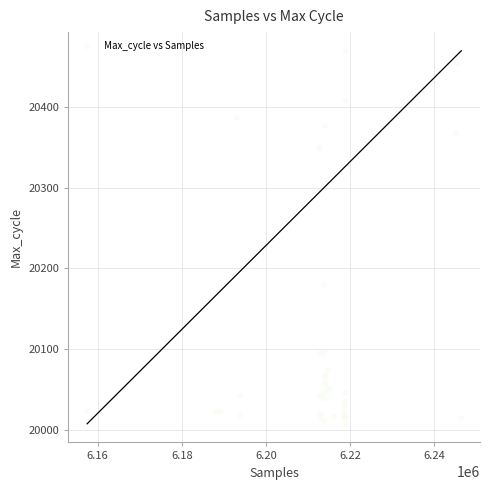

What Y value in the scatter plot is closest to 20238?

20180